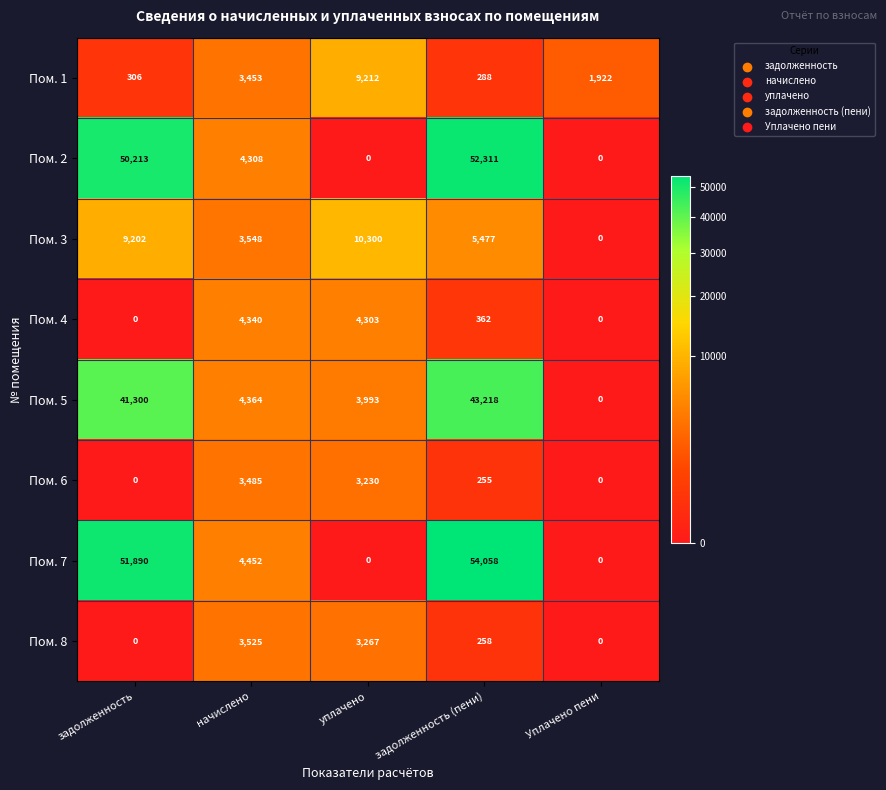

What is the sum of all Пом. 2 values?

106832